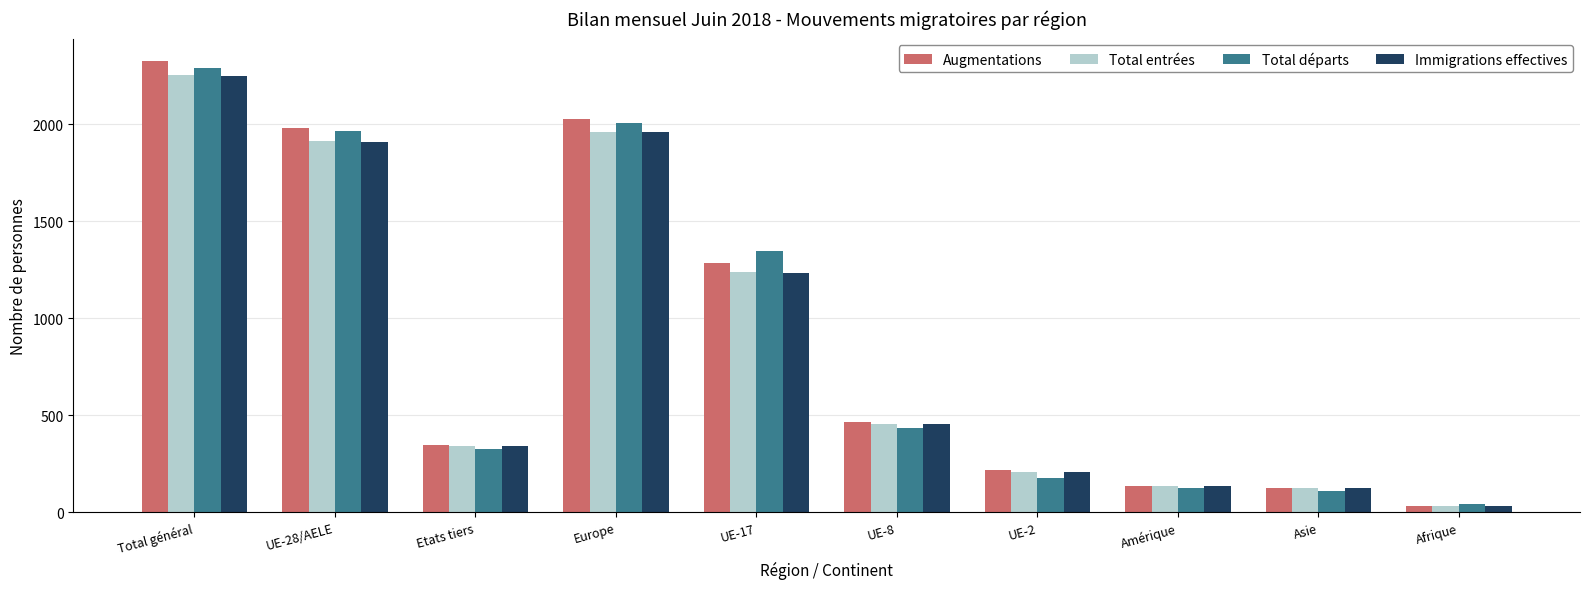

Is it true that Total départs equals 2979 at Europe?

False